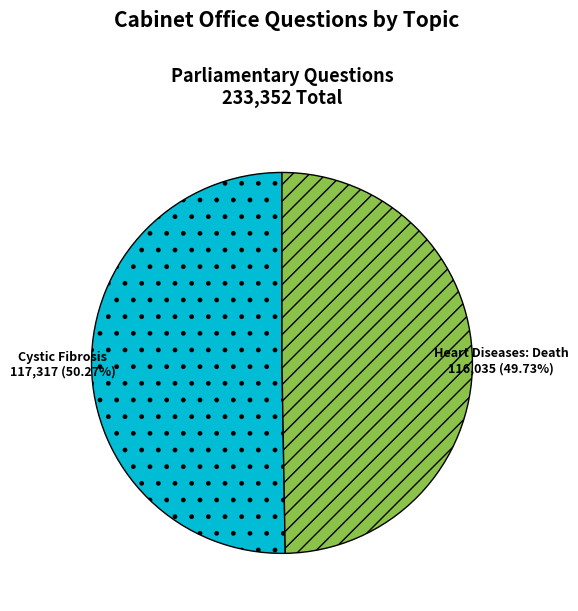

What is the smallest slice in the pie chart?

Heart Diseases: Death